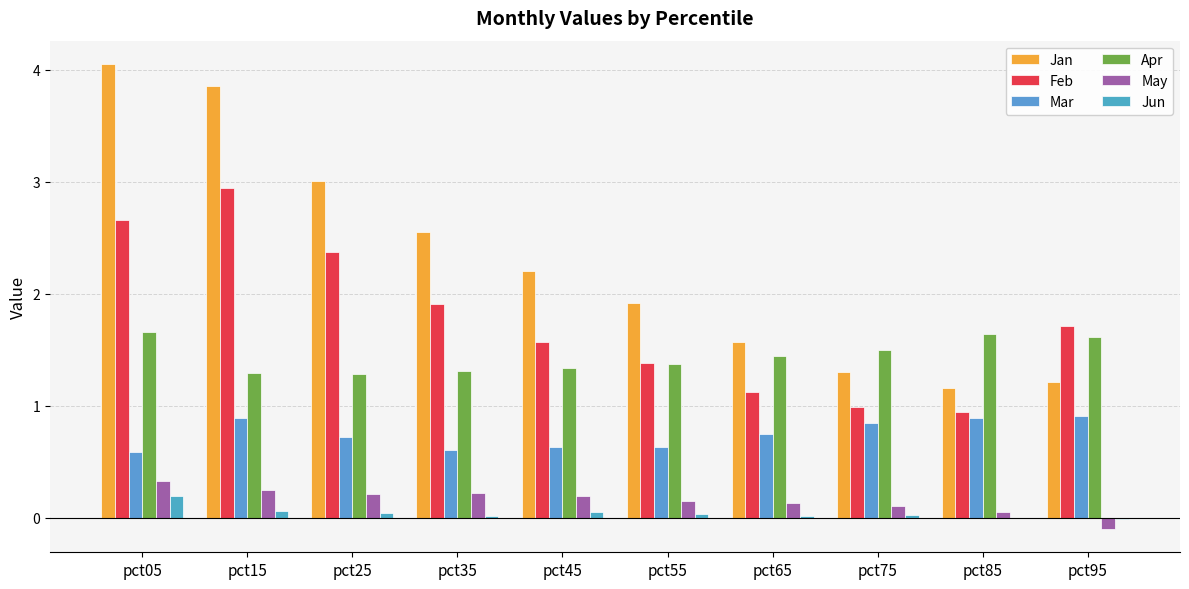

Reading left to right, what are all the values shown in this chart?

Jan: pct05=4.1	pct15=3.9	pct25=3.0	pct35=2.6	pct45=2.2	pct55=1.9	pct65=1.6	pct75=1.3	pct85=1.2	pct95=1.2
Feb: pct05=2.7	pct15=2.9	pct25=2.4	pct35=1.9	pct45=1.6	pct55=1.4	pct65=1.1	pct75=1.0	pct85=0.9	pct95=1.7
Mar: pct05=0.6	pct15=0.9	pct25=0.7	pct35=0.6	pct45=0.6	pct55=0.6	pct65=0.7	pct75=0.8	pct85=0.9	pct95=0.9
Apr: pct05=1.7	pct15=1.3	pct25=1.3	pct35=1.3	pct45=1.3	pct55=1.4	pct65=1.4	pct75=1.5	pct85=1.6	pct95=1.6
May: pct05=0.3	pct15=0.3	pct25=0.2	pct35=0.2	pct45=0.2	pct55=0.1	pct65=0.1	pct75=0.1	pct85=0.1	pct95=-0.1
Jun: pct05=0.2	pct15=0.1	pct25=0.0	pct35=0.0	pct45=0.1	pct55=0.0	pct65=0.0	pct75=0.0	pct85=-0.0	pct95=-0.0